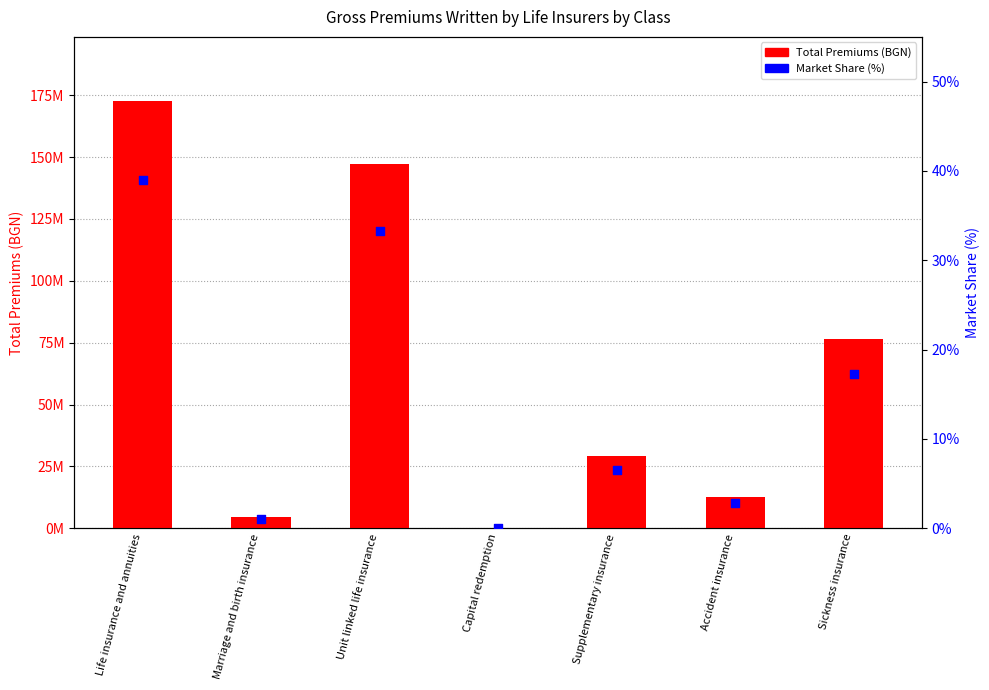

What are all the series names shown in the legend?

Total Premiums (BGN), Market Share (%)